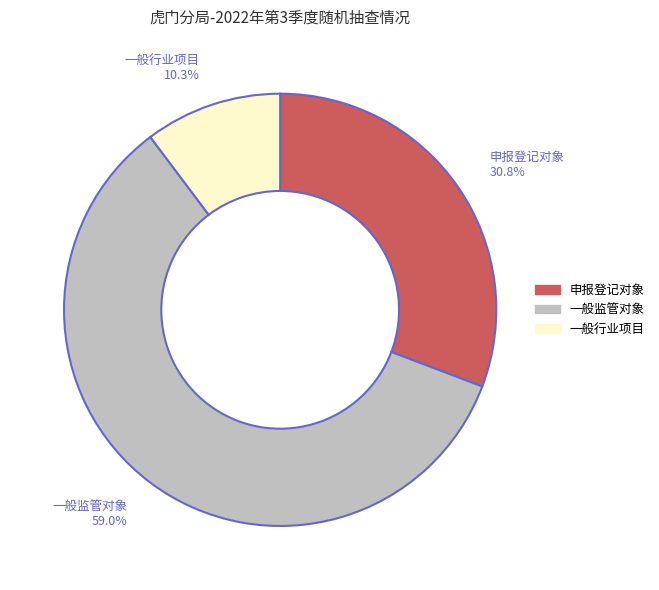

What is the ratio of the value at 申报登记对象 to the value at 一般行业项目?

3.0